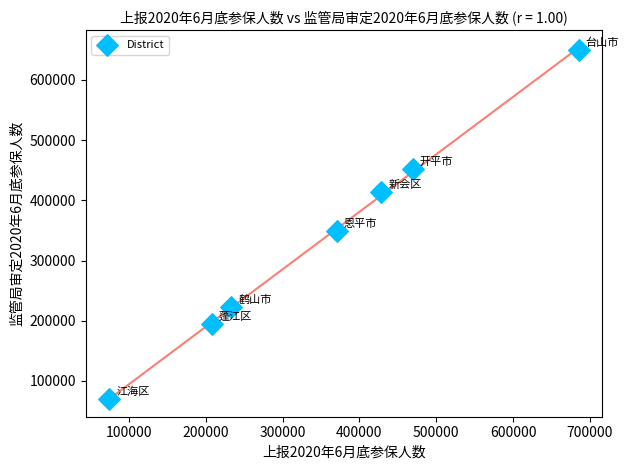

What Y value in the scatter plot is closest to 359567?

349342